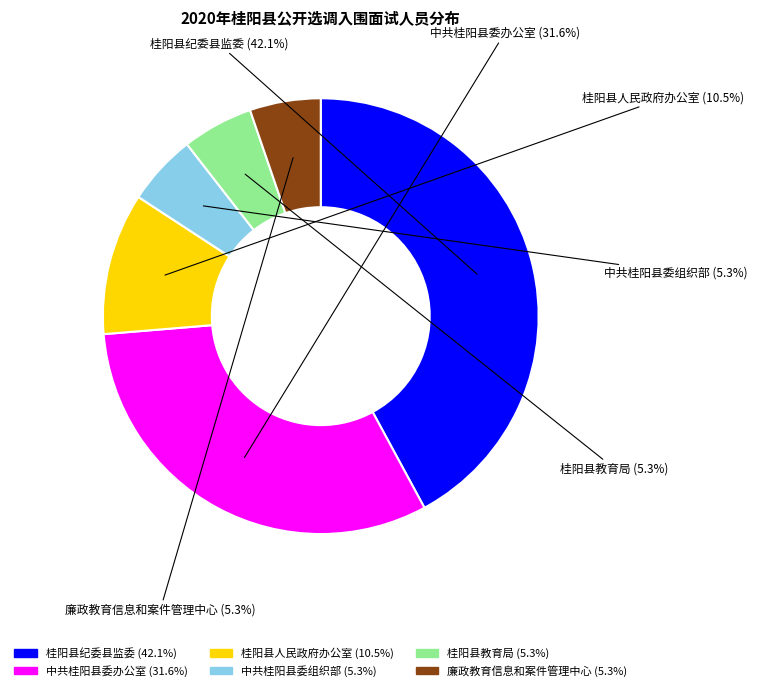

Which category has the biggest portion of the pie?

桂阳县纪委县监委